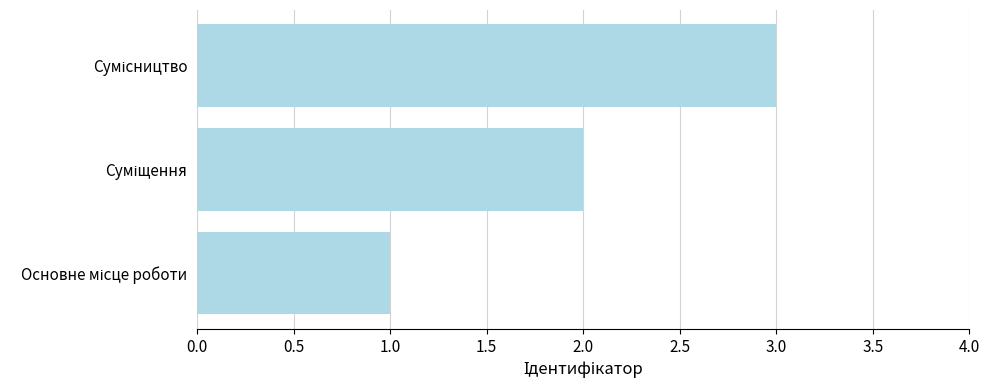

What is the maximum value shown in the chart?

3